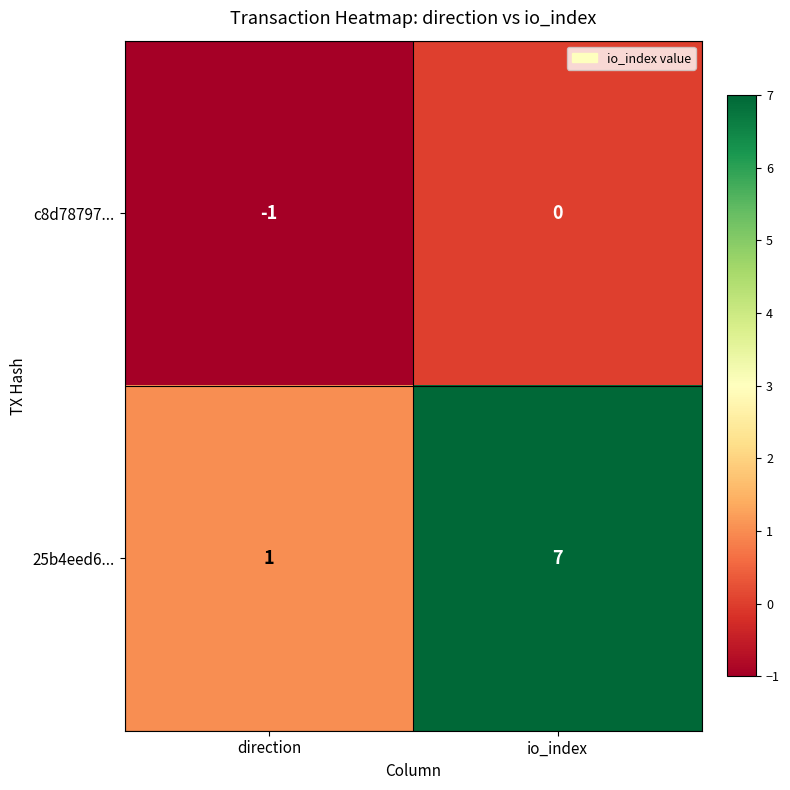

Rank the series by their maximum value, from highest to lowest.

25b4eed6..., c8d78797...